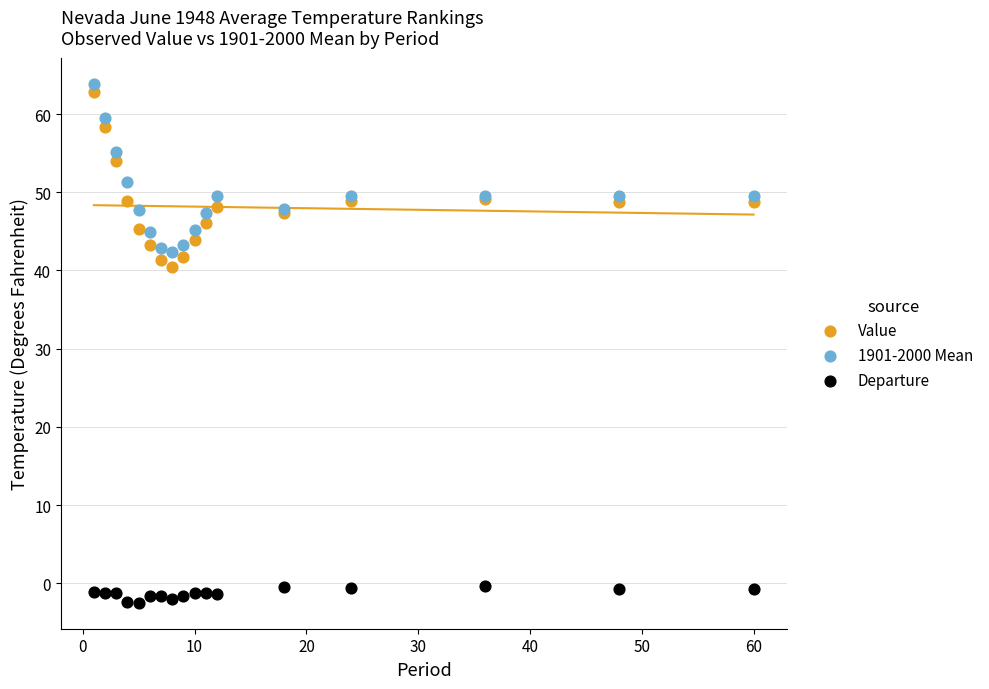

Which series reaches the maximum Y coordinate?

1901-2000 Mean